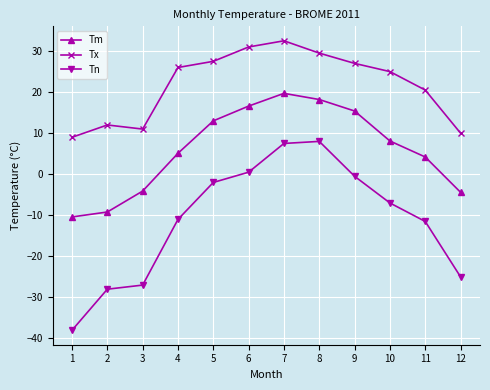

Where is Tm nearest to the value 4?

11